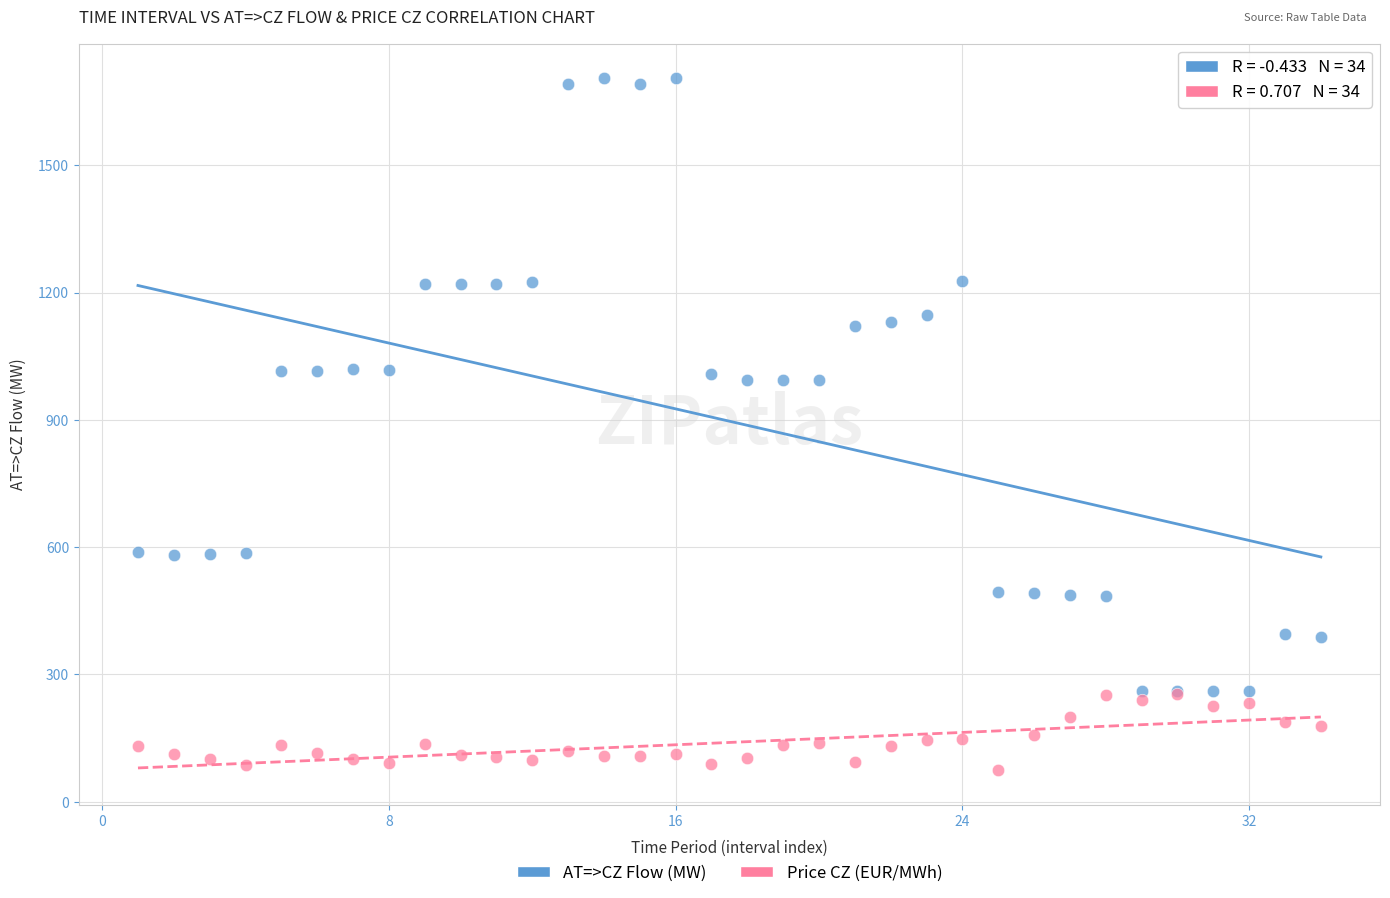

Which series has the largest Y range (max minus min)?

AT=>CZ Flow (MW)